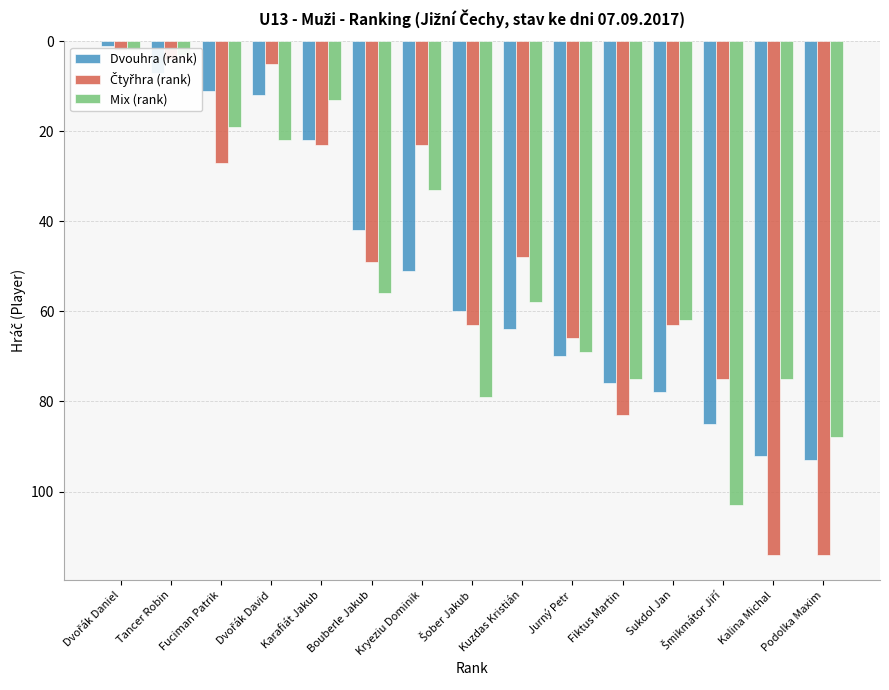

At which label does Mix (rank) first exceed 58?

Šober Jakub